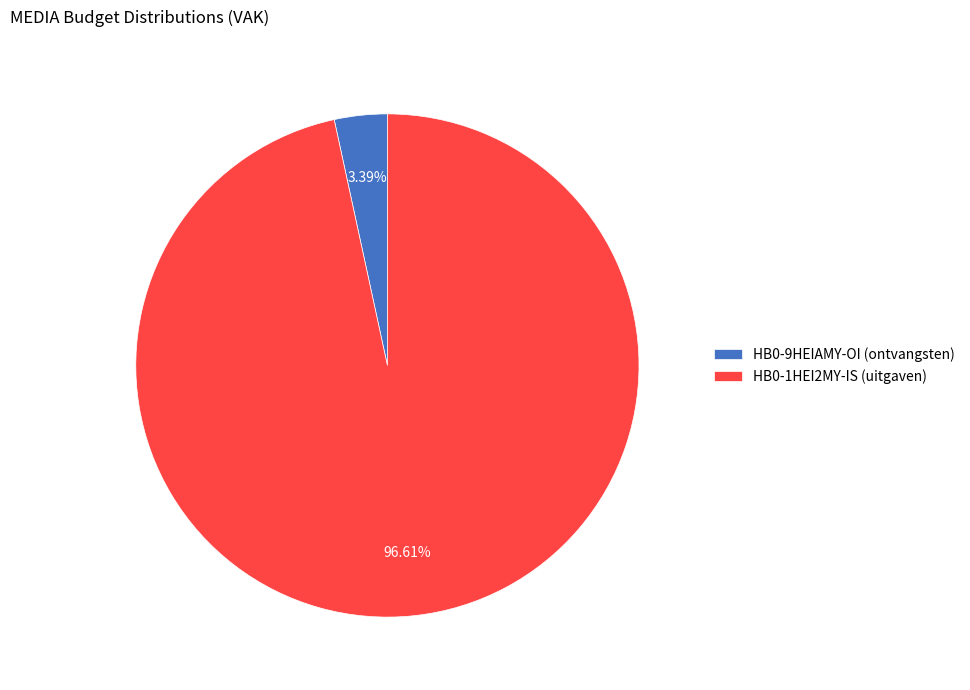

To the nearest percent, what is the difference between the HB0-1HEI2MY-IS (uitgaven) and HB0-9HEIAMY-OI (ontvangsten) slice percentages?

93%